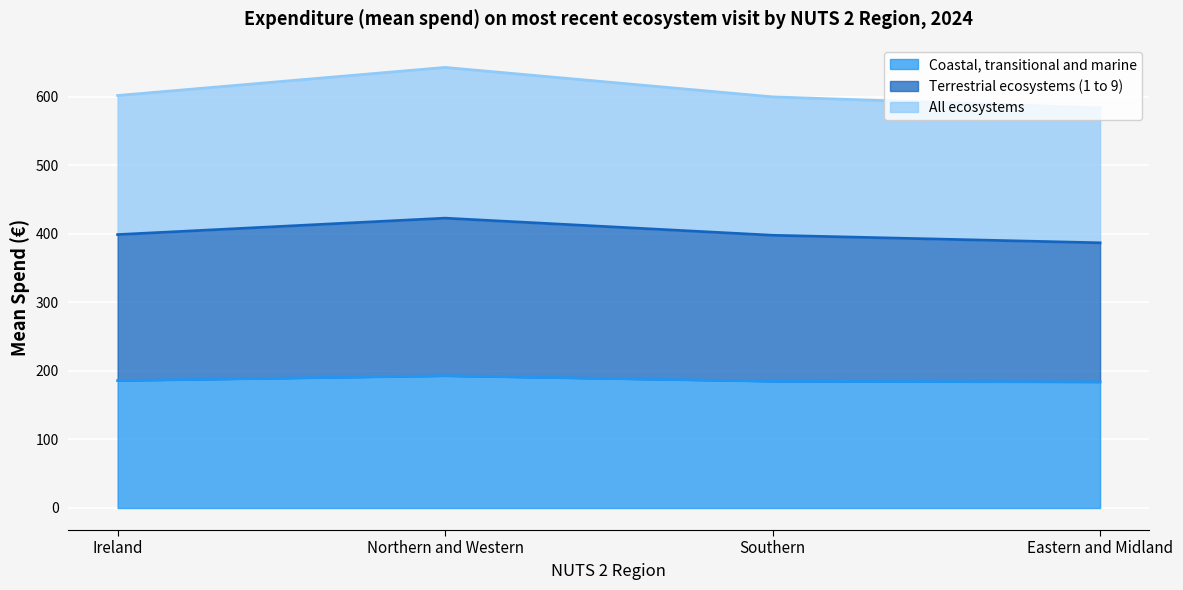

At which category does the chart reach its peak across all series?

Northern and Western